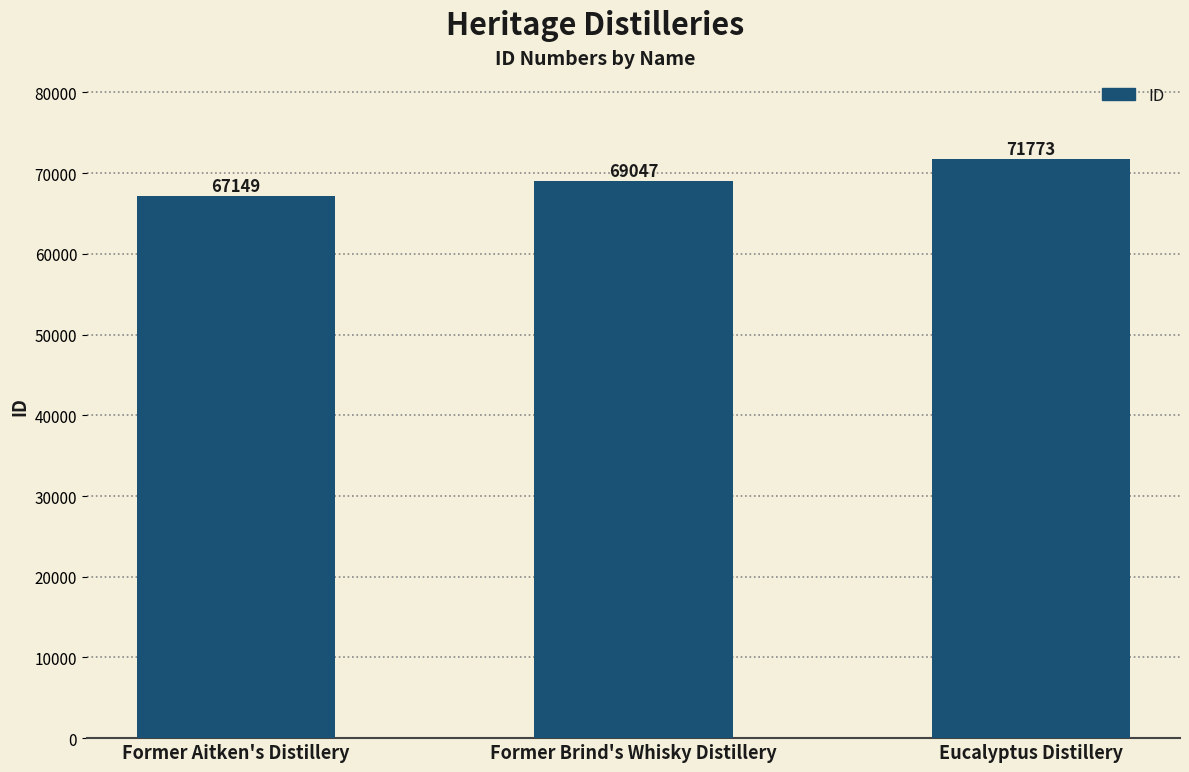

What is the average value?

69323